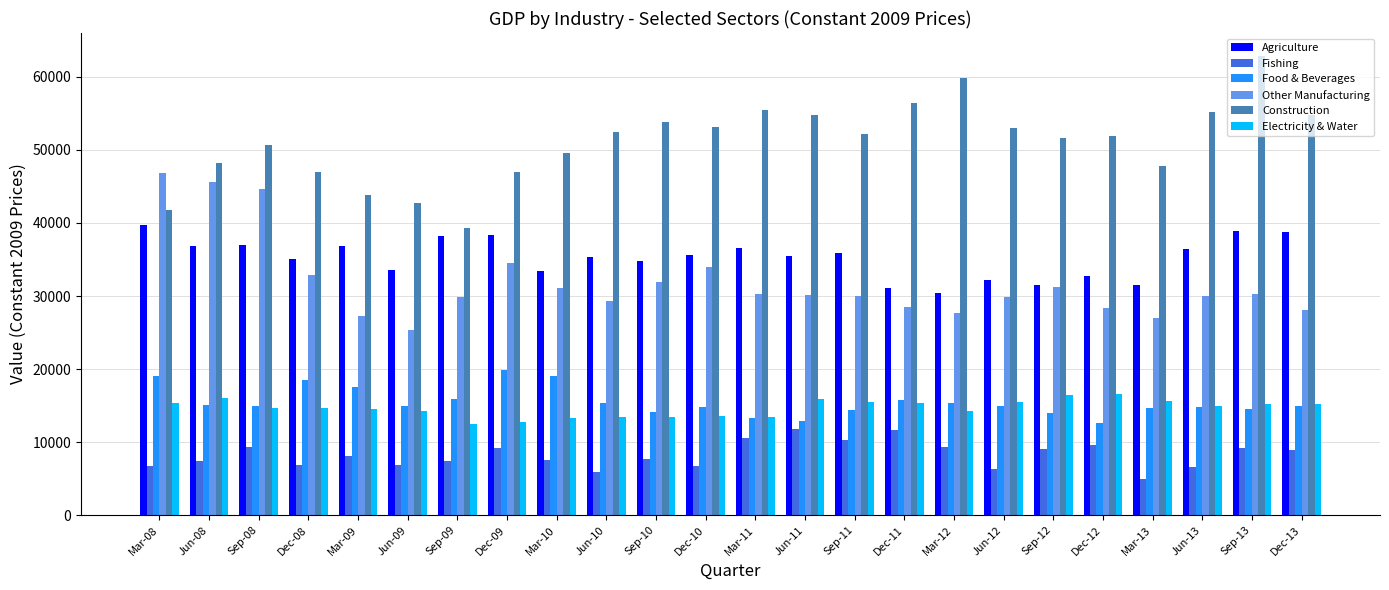

Rank the series by their maximum value, from highest to lowest.

Construction, Other Manufacturing, Agriculture, Food & Beverages, Electricity & Water, Fishing